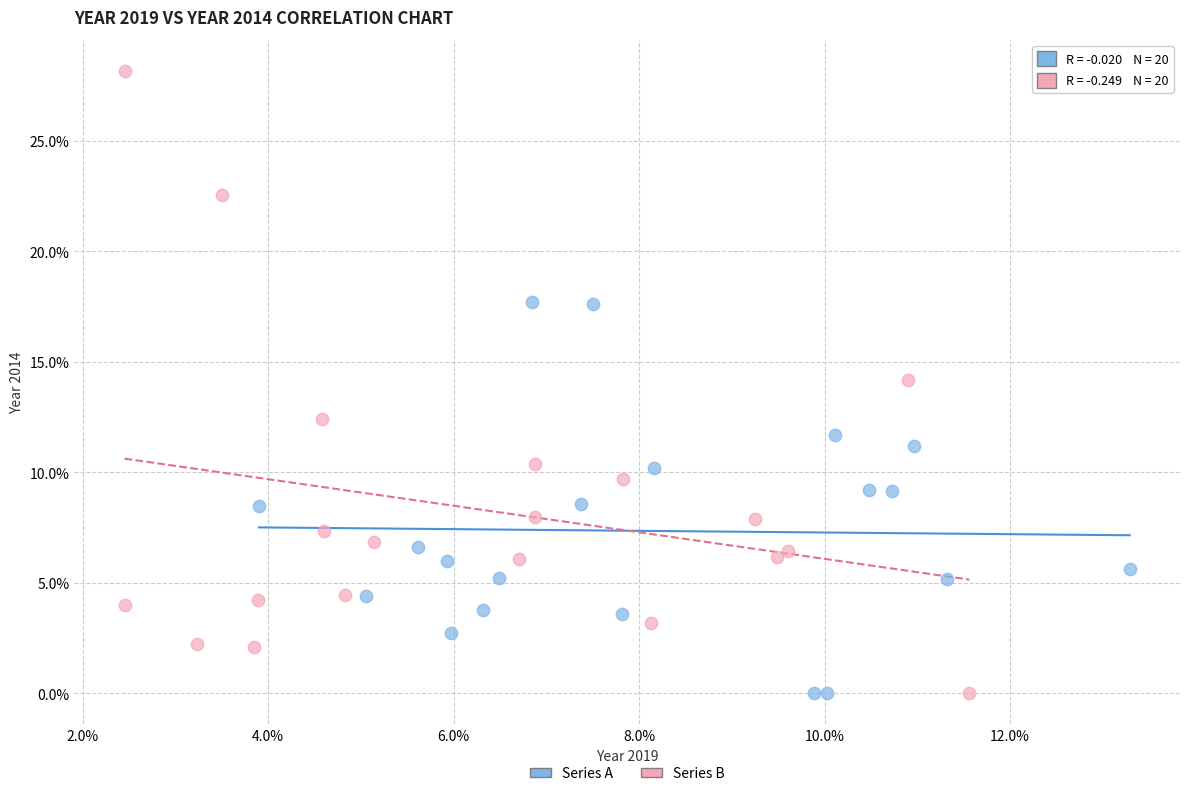

Which series contains the highest Y value?

Series B